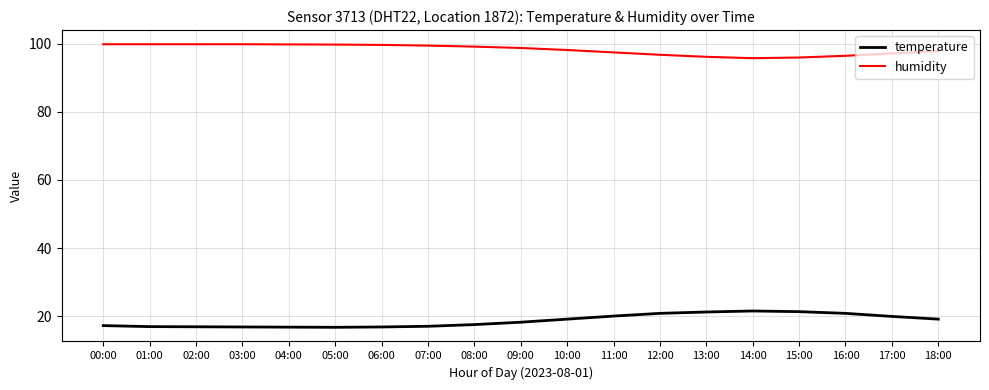

The temperature series shows 16.9 at 01:00. True or false?

True